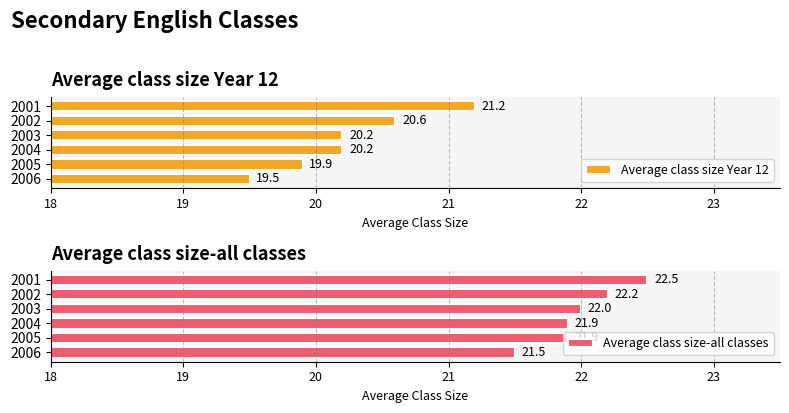

At which label does Average class size-all classes reach its peak?

2001